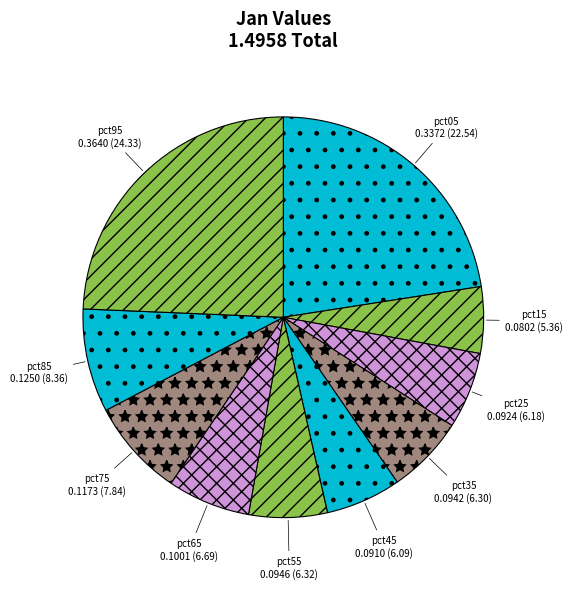

True or false: pct95 accounts for 35% of the total.

False